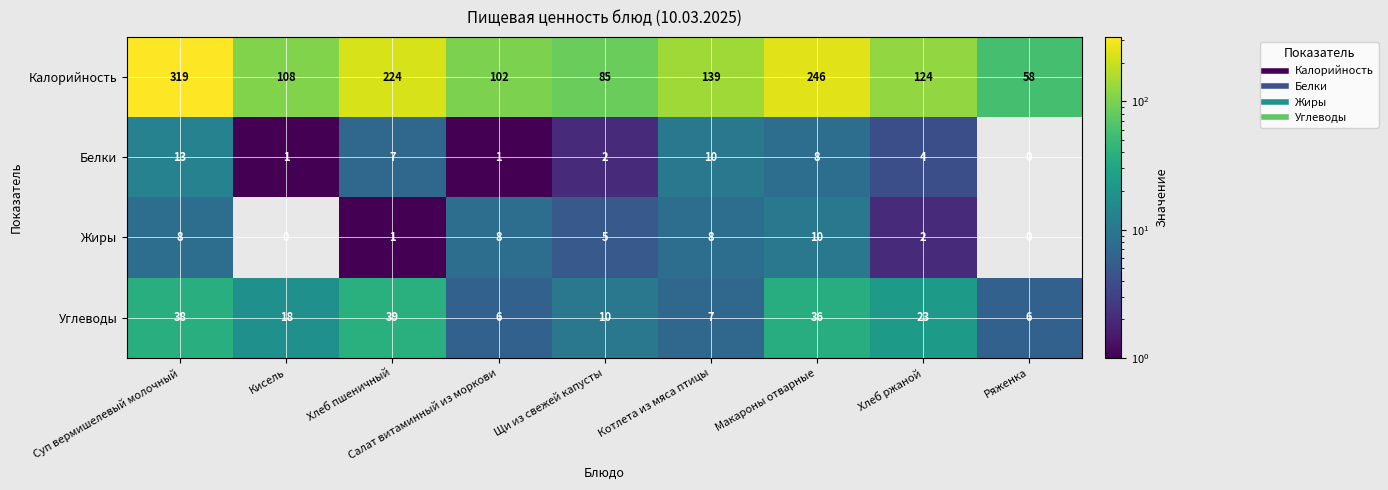

Which series has the widest spread of values?

Калорийность